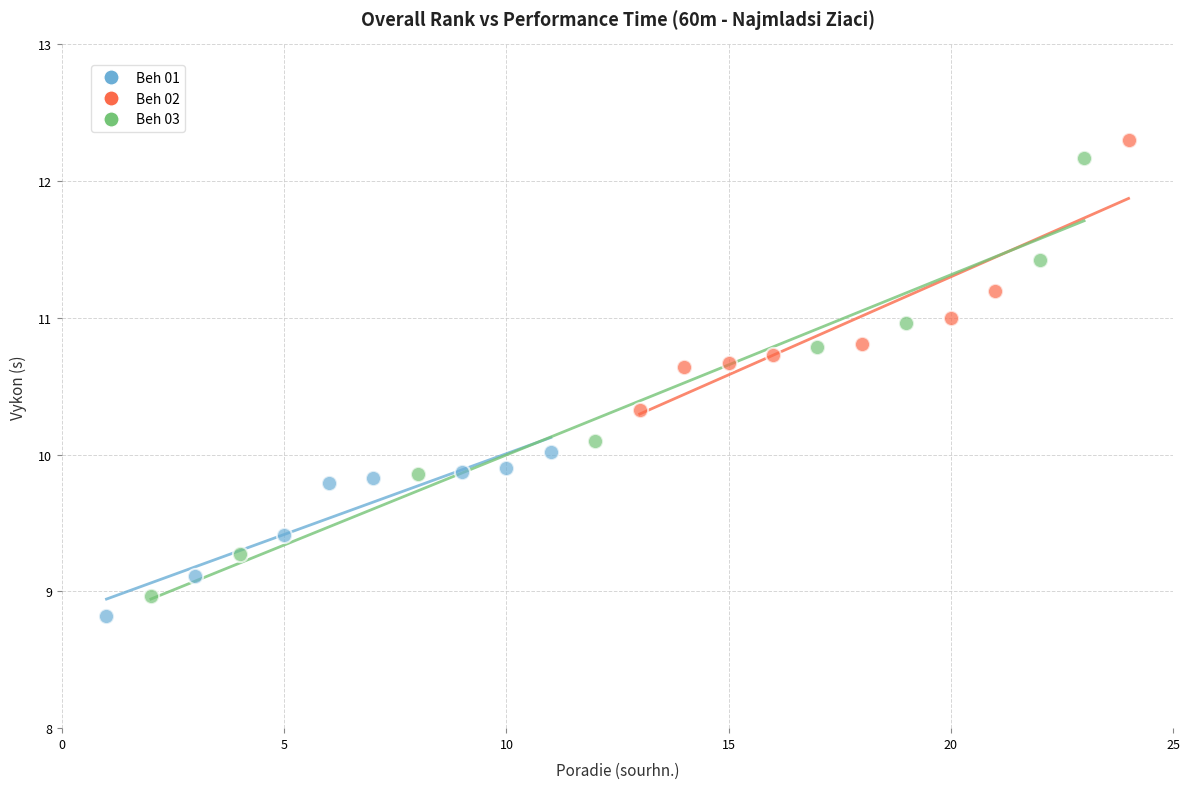

What are all the series names shown in the legend?

Beh 01, Beh 02, Beh 03